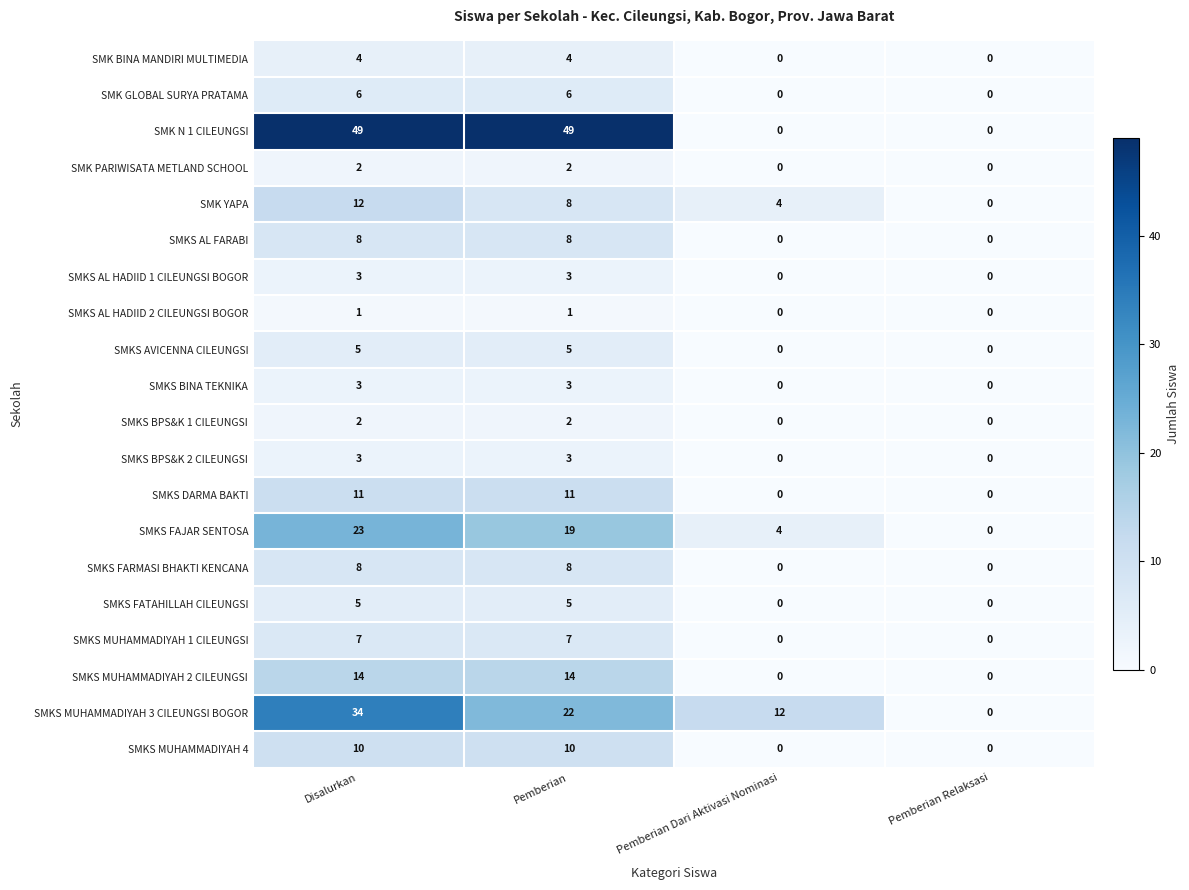

The value of SMKS DARMA BAKTI at Pemberian Dari Aktivasi Nominasi is 0. True or false?

True